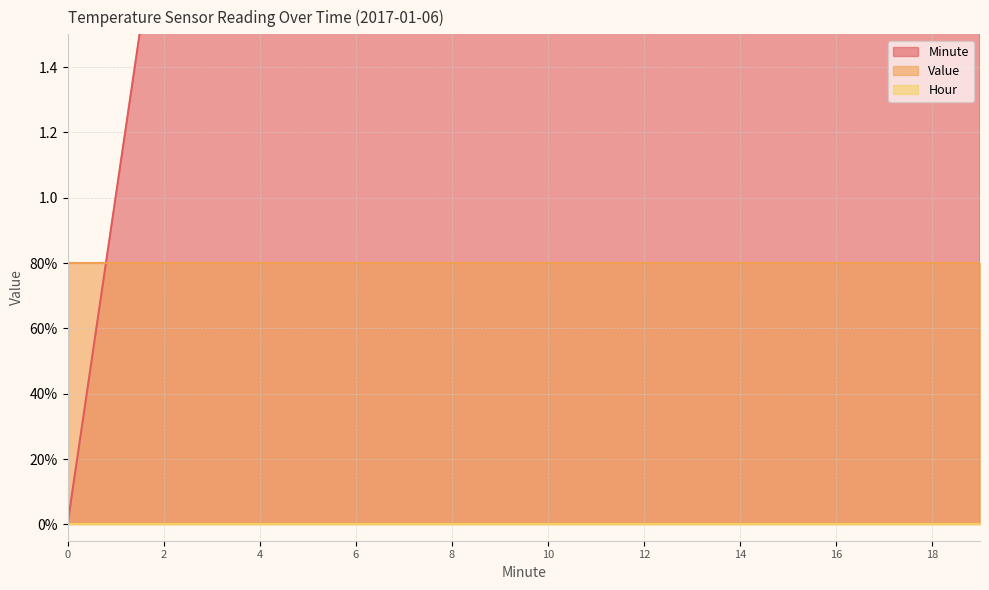

True or false: Minute and Value intersect in this chart.

True